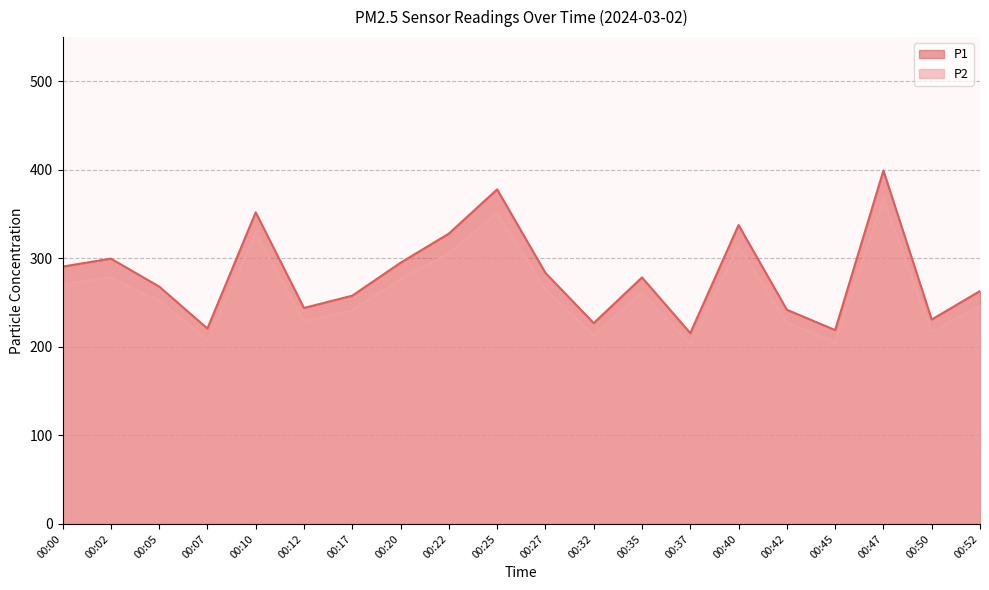

What is the smallest value displayed?

203.5